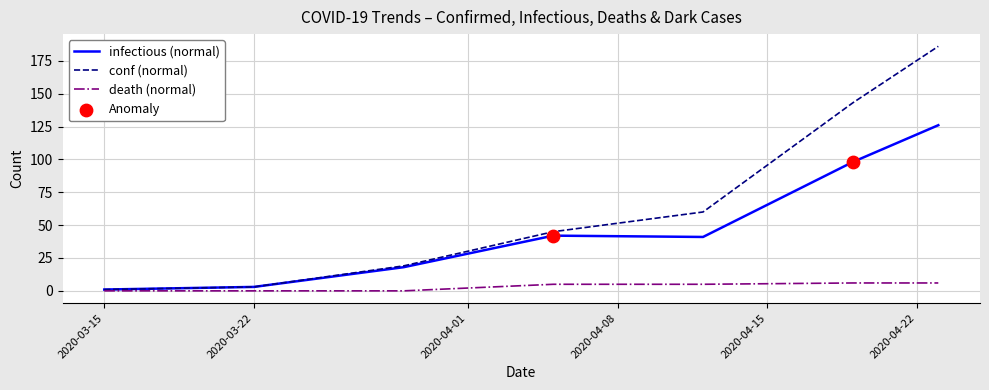

Which series has the largest total across all categories?

conf (normal)